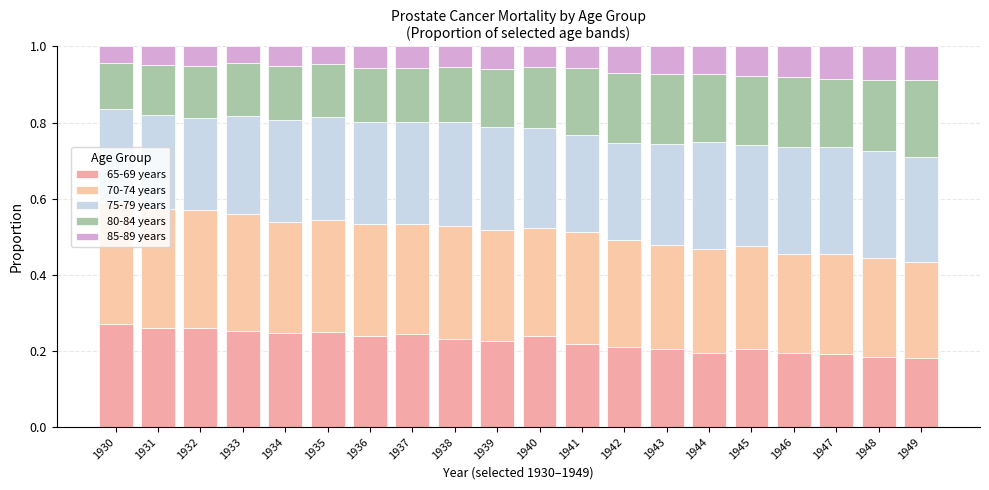

Are the bars horizontal?

No